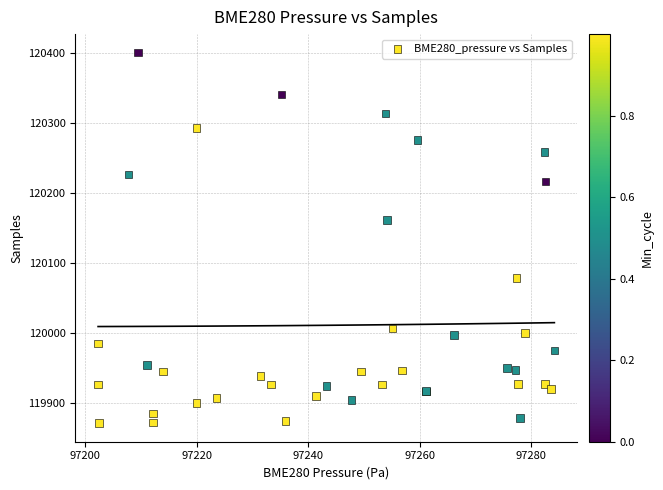

What Y value in the scatter plot is closest to 120135?

120161